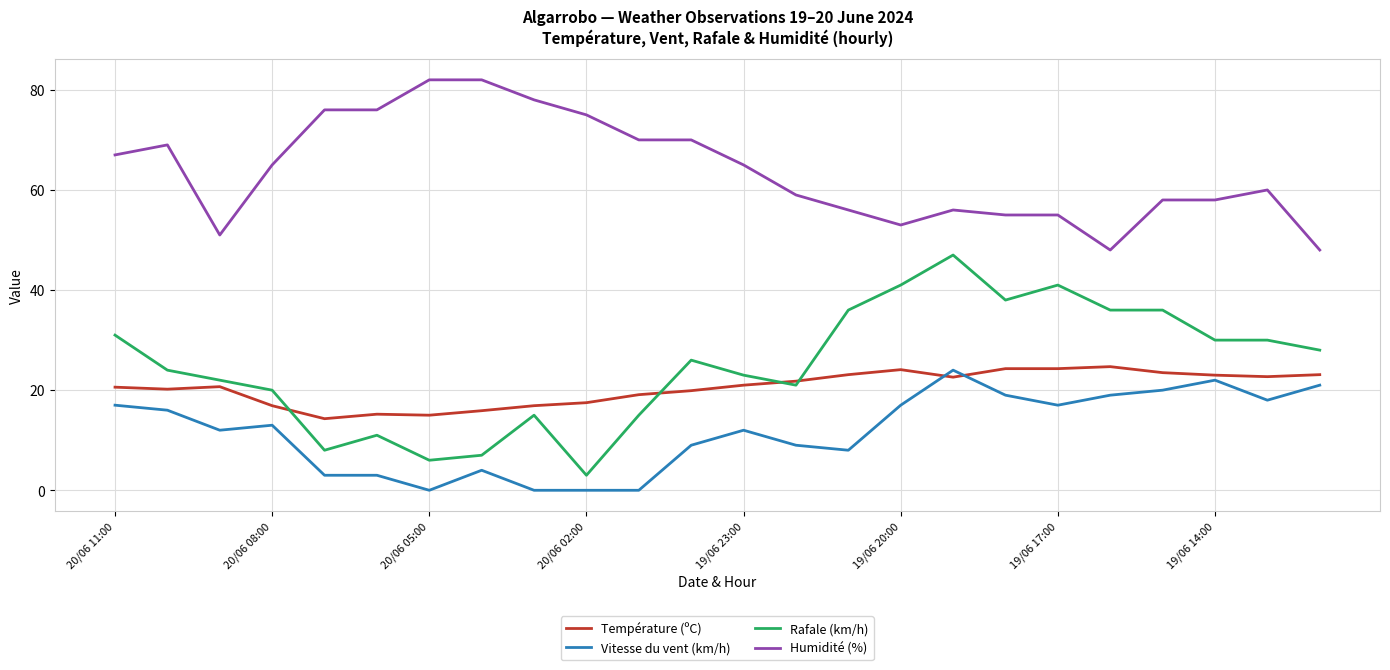

At how many categories does at least one series exceed 11?

24